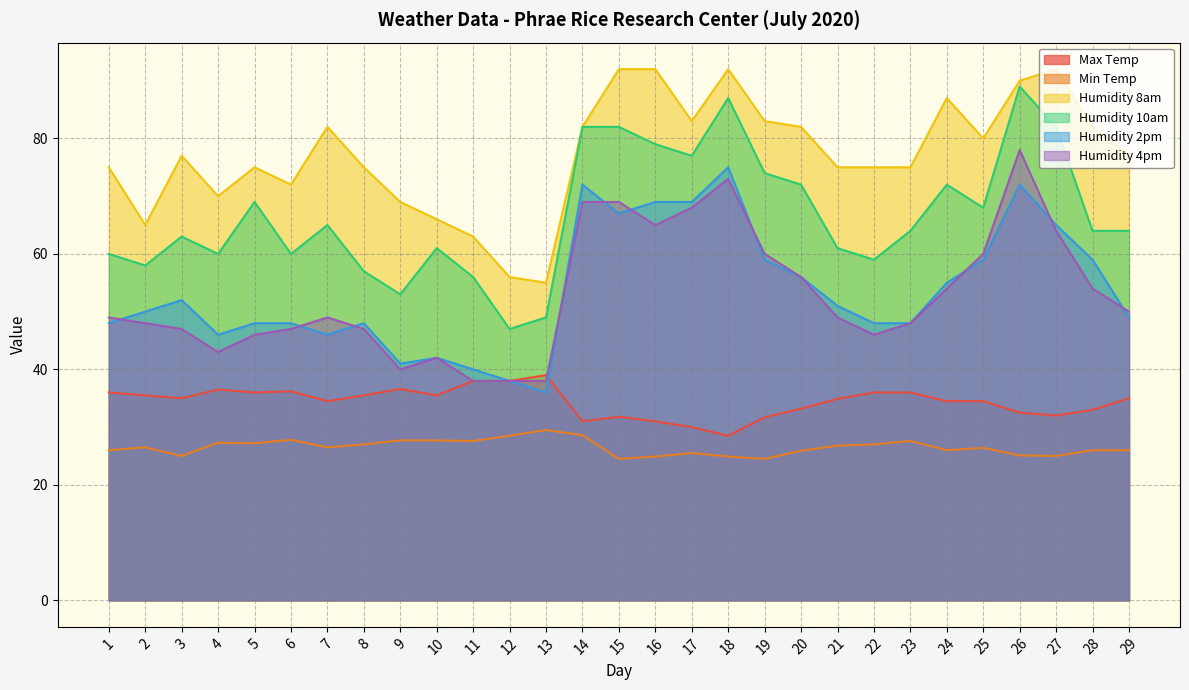

What is the value of the Humidity 4pm point at the 29th from the left?

50.0